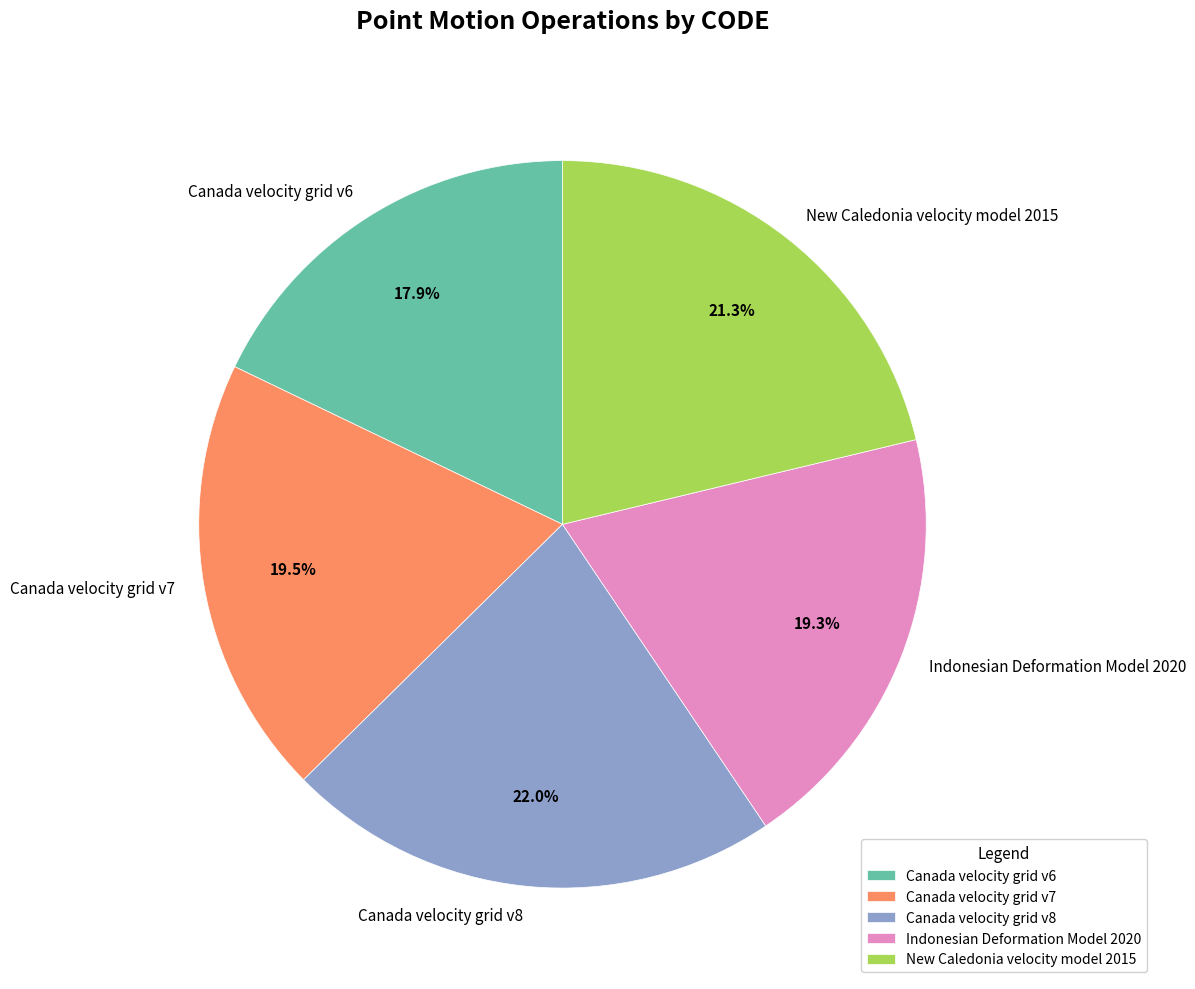

Combined, what portion of the pie is Canada velocity grid v8 and Canada velocity grid v6?

39.9%